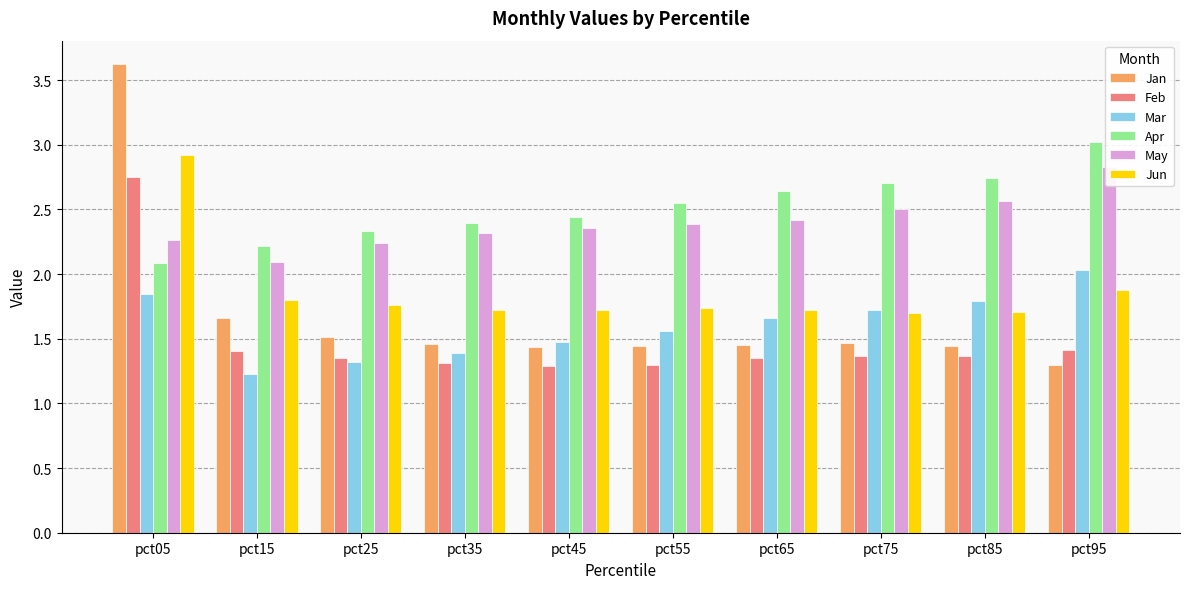

At which label is Jun closest to 2?

pct95